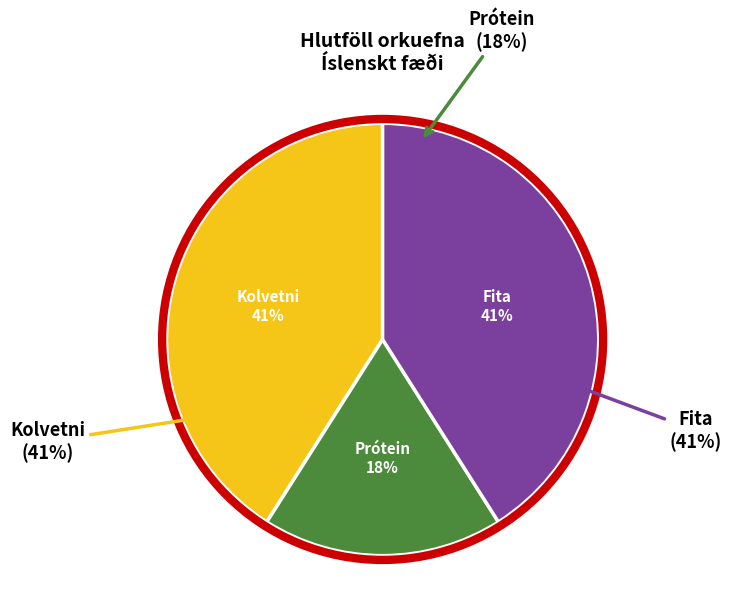

What percentage is the Prótein slice, to the nearest percent?

18%